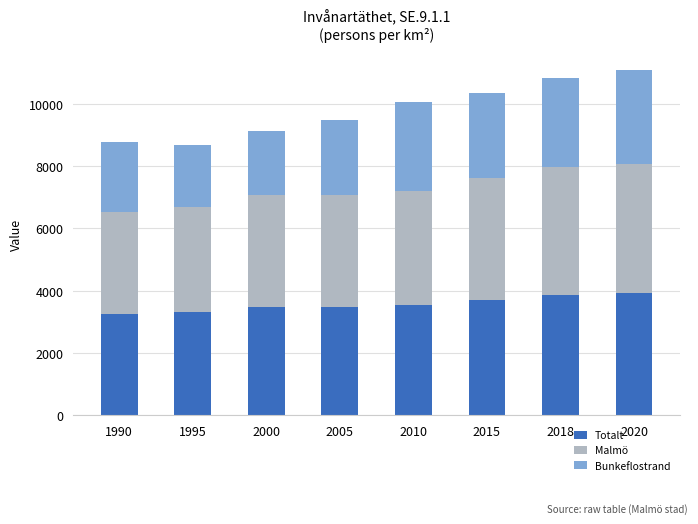

What is the difference between the second highest and second lowest values in the Totalt series?

564.3